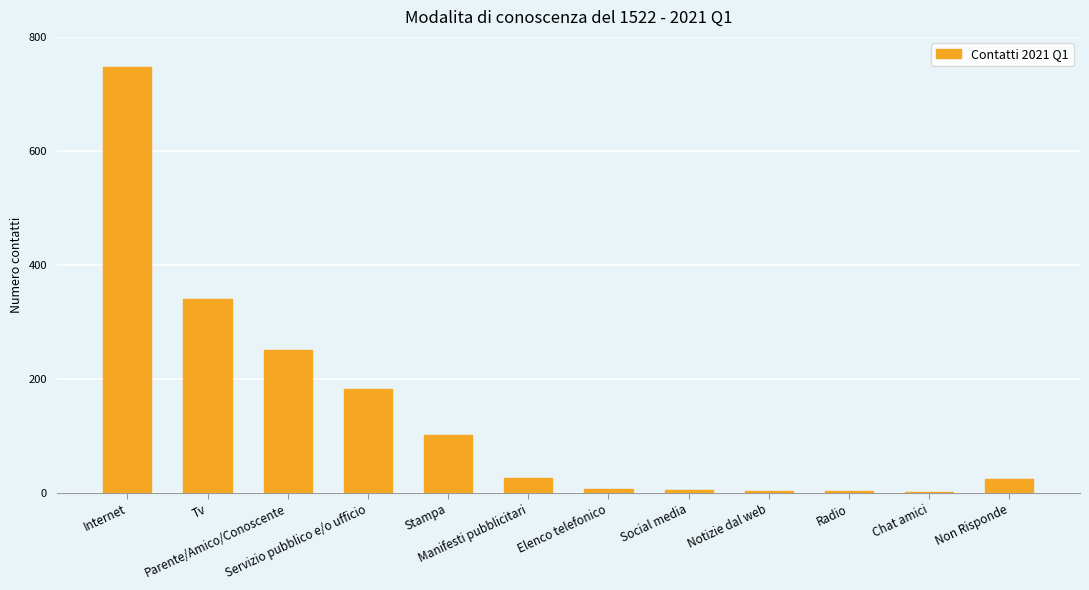

What is the sum of all values?

1691